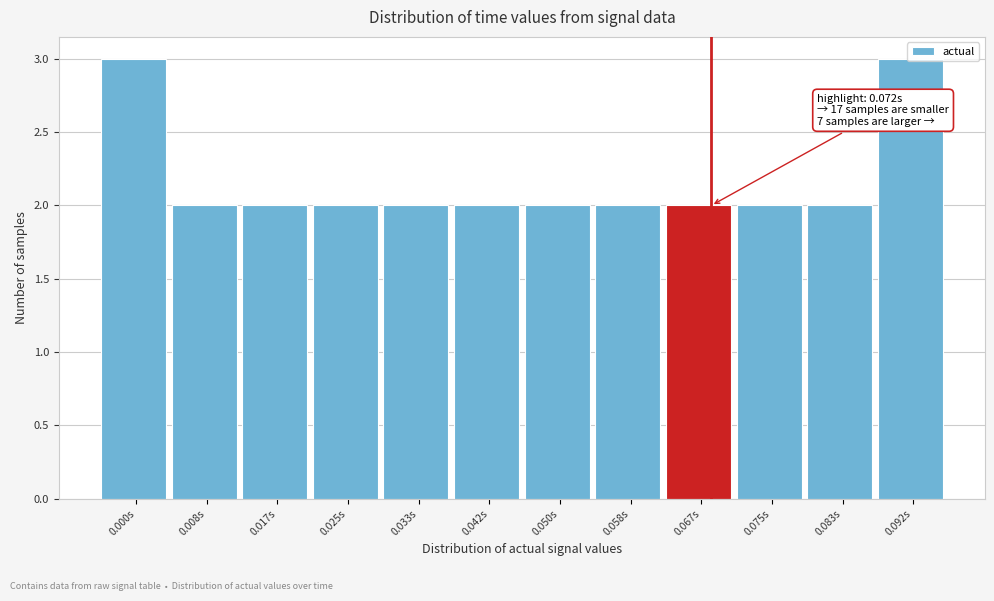

What is the label of the 3rd bar from the left?

0.017s